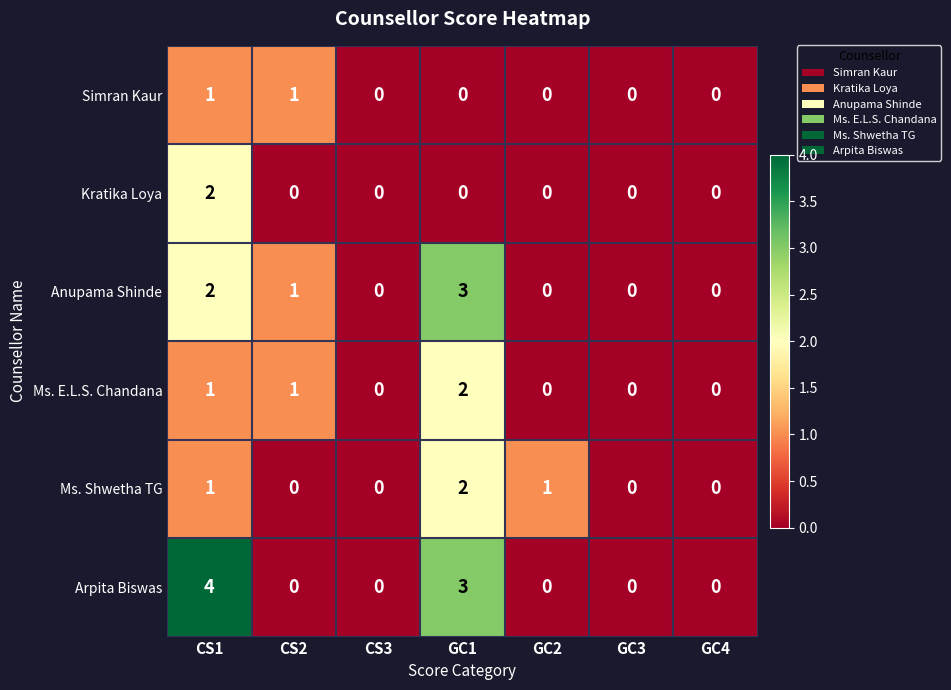

Count the Arpita Biswas values in the range 0 to 3.

6